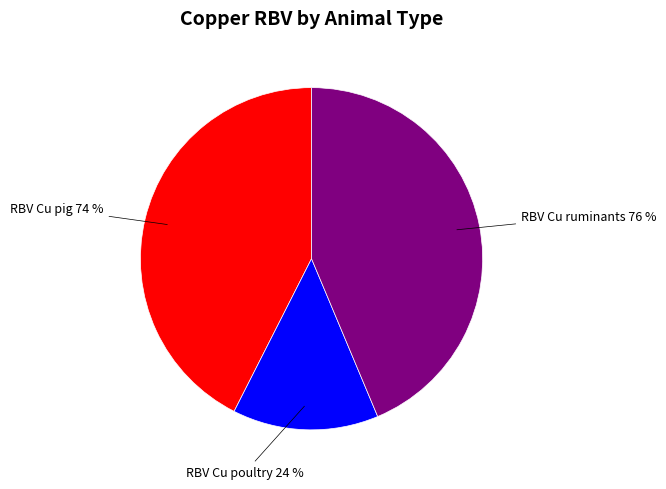

To the nearest percent, what is the combined percentage of RBV Cu pig and RBV Cu poultry?

56%